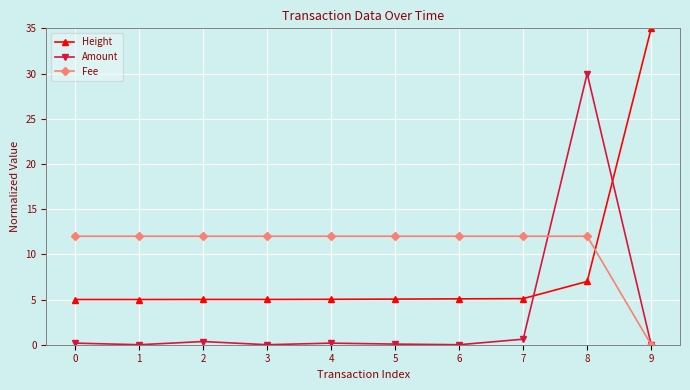

Rank the series by their average value, from lowest to highest.

Amount, Height, Fee